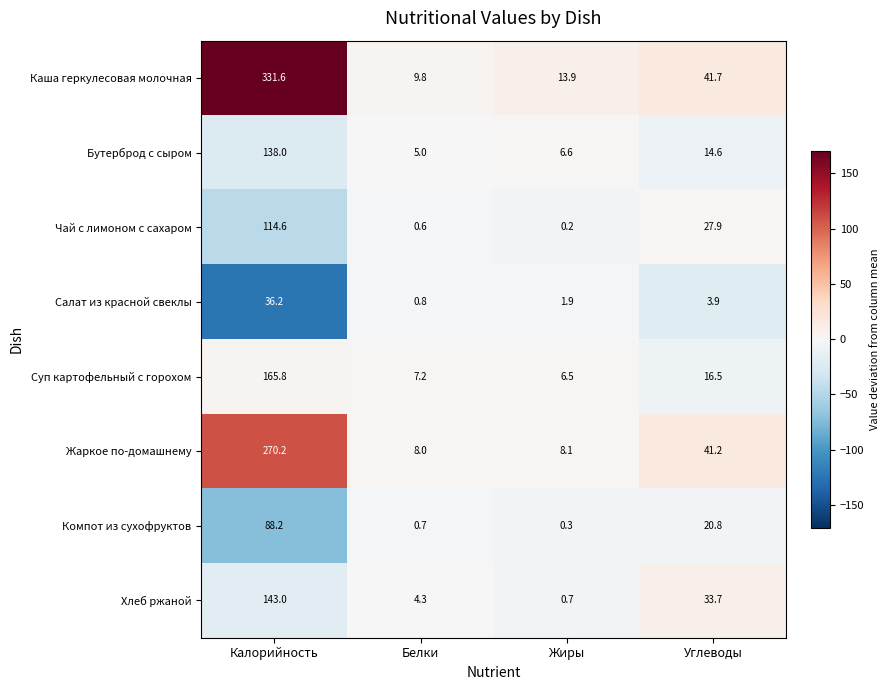

What is the maximum value for Жаркое по-домашнему?

270.2